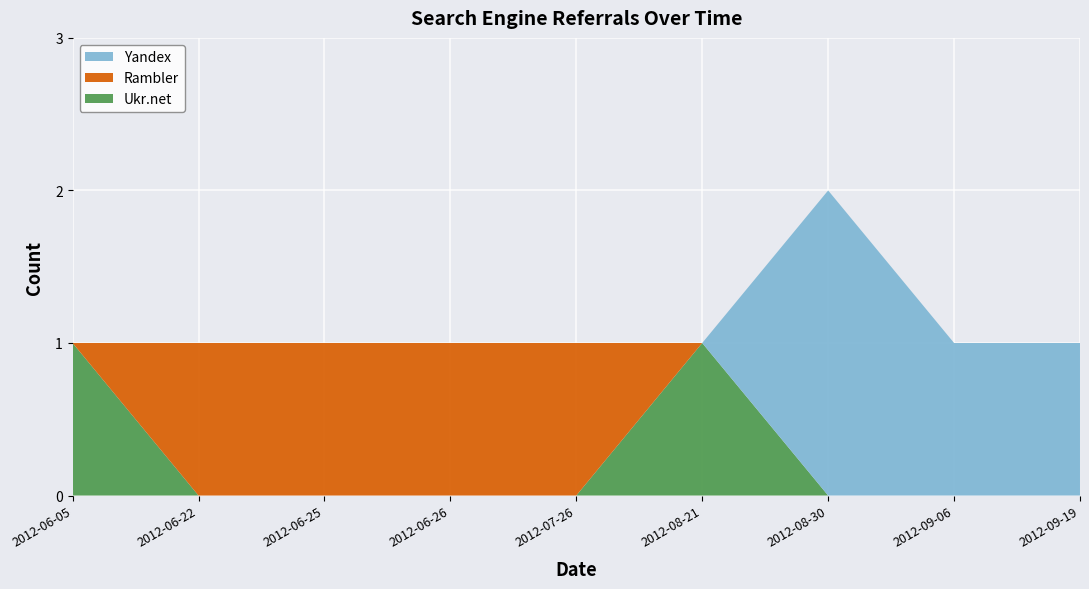

Reading left to right, what are all the values shown in this chart?

Yandex: 0	0	0	0	0	0	2	1	1
Rambler: 0	1	1	1	1	0	0	0	0
Ukr.net: 1	0	0	0	0	1	0	0	0